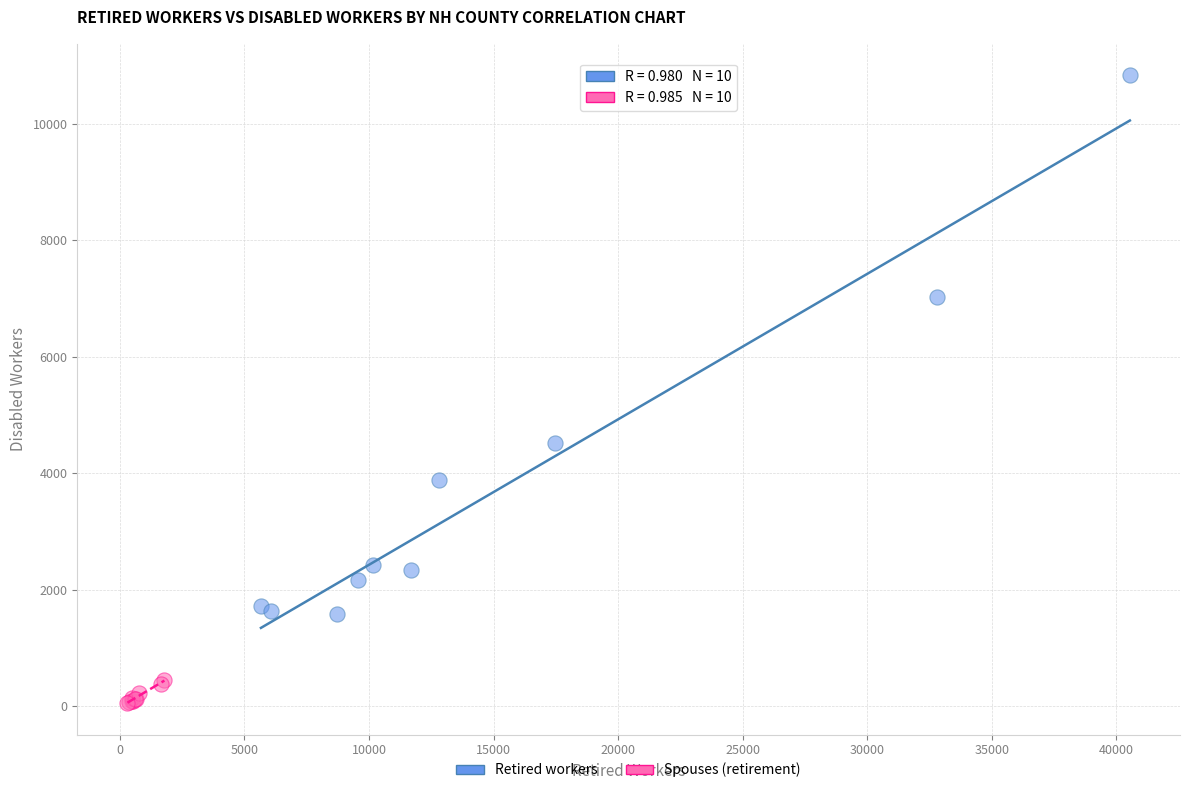

Which series has the largest Y range (max minus min)?

Retired workers